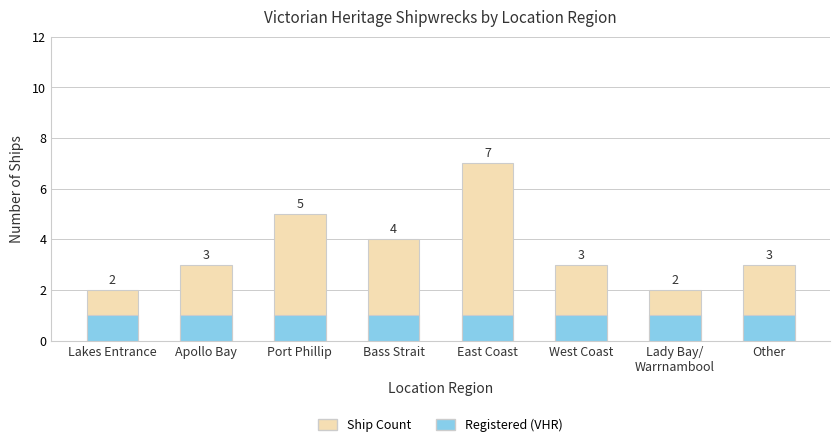

What are all the series names shown in the legend?

Ship Count, Registered (VHR)